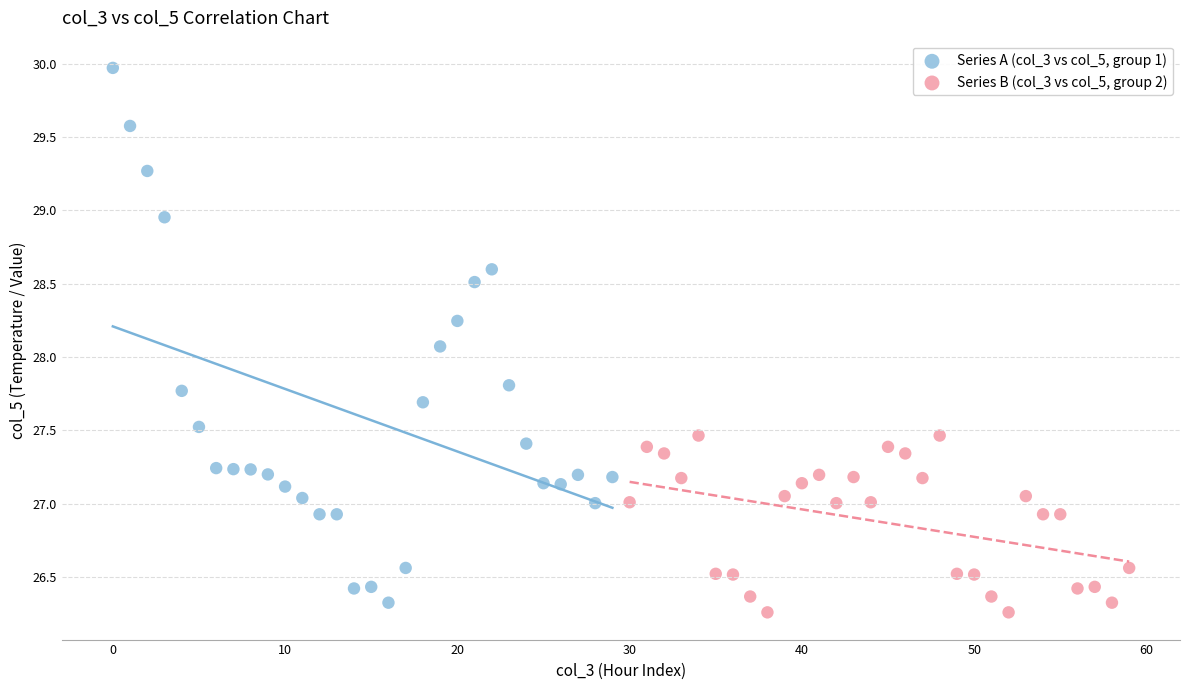

Which series reaches the minimum Y coordinate?

Series B (col_3 vs col_5, group 2)